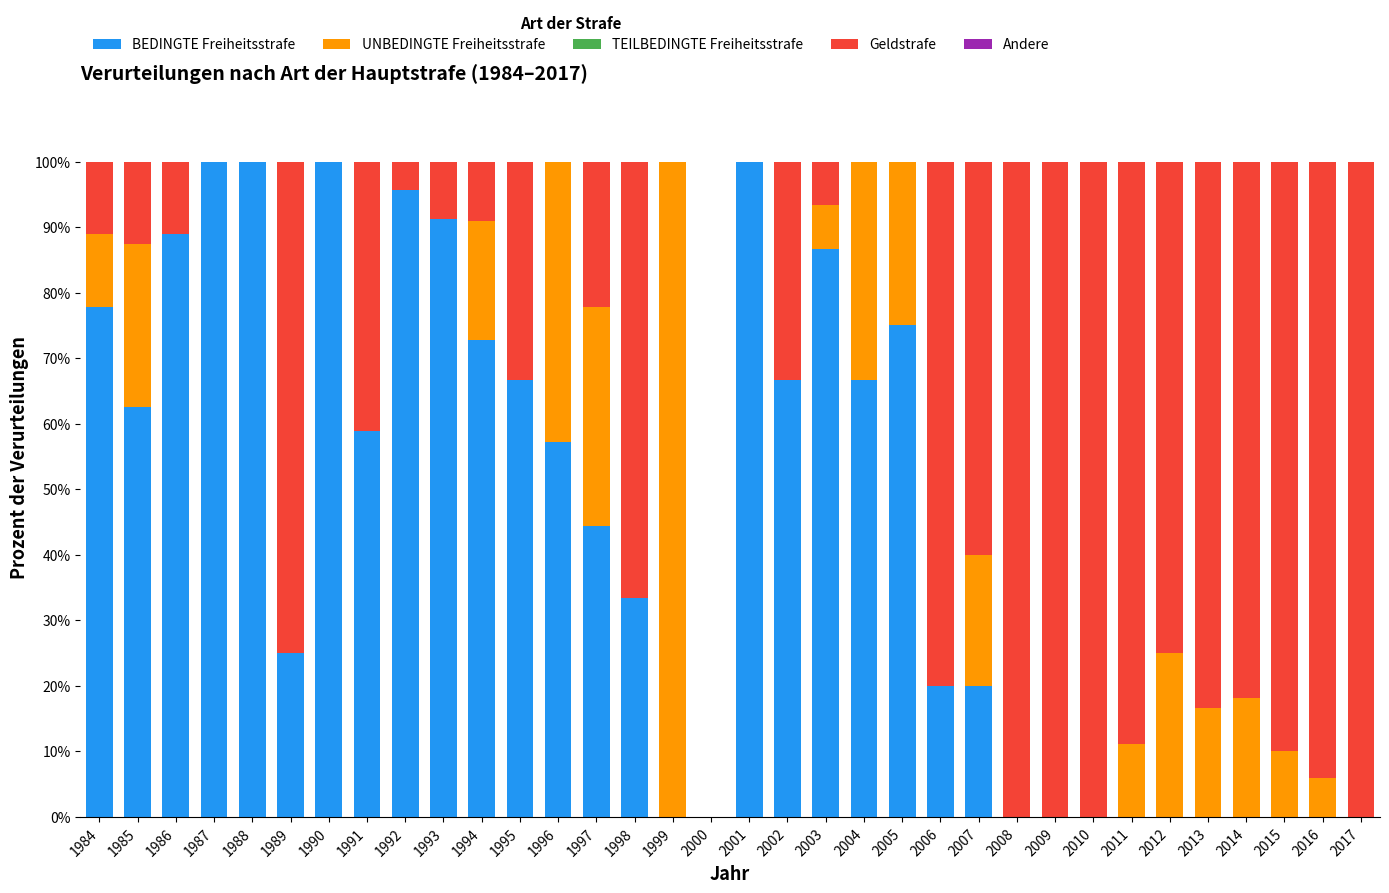

What is the sum of all BEDINGTE Freiheitsstrafe values?

1509.3